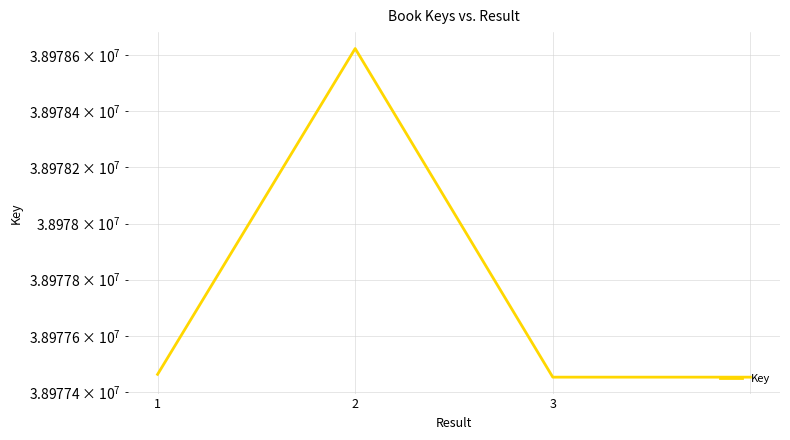

Reading left to right, list all the values displayed in this chart.

38977463	38978623	38977453	38977453